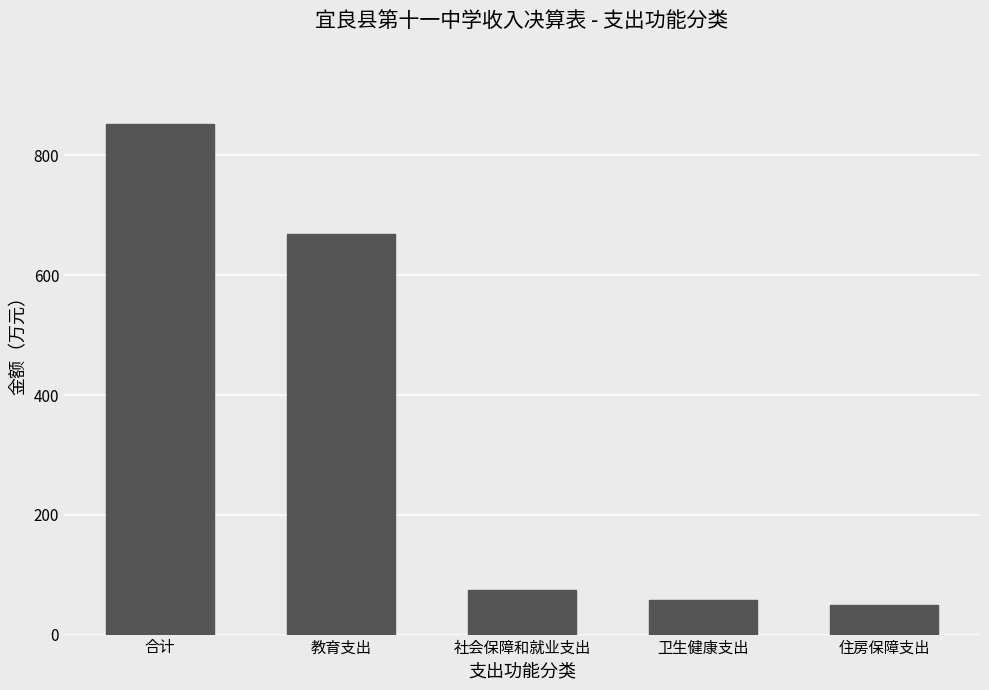

What is the difference between the values at 卫生健康支出 and 社会保障和就业支出?

16.9